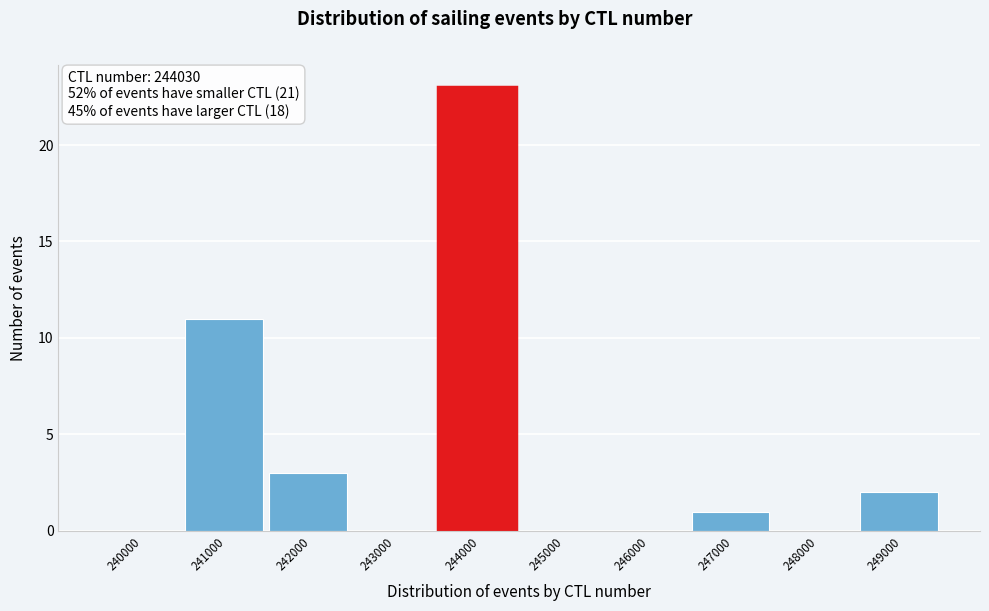

Reading right to left, transcribe all the data shown in this chart.

249000=2	248000=0	247000=1	246000=0	245000=0	244000=23	243000=0	242000=3	241000=11	240000=0